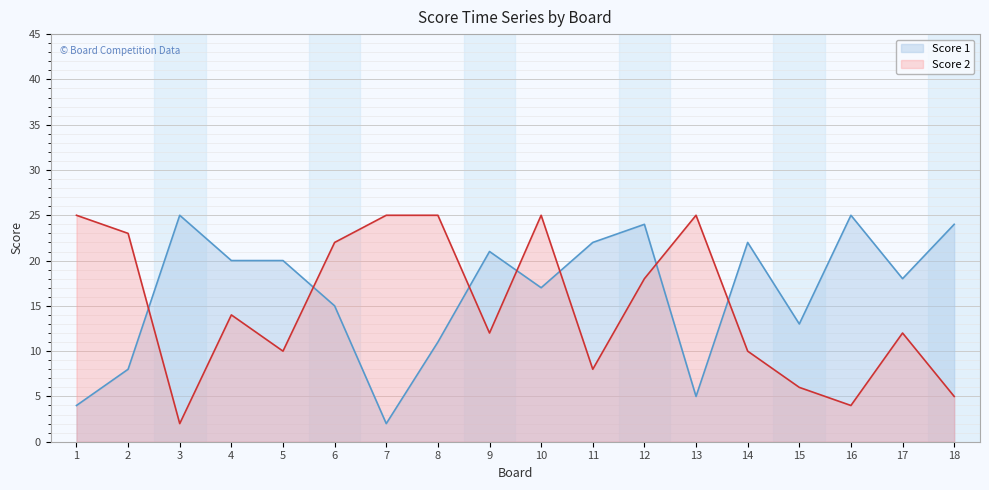

What is the value of the Score 1 point at the 4th from the left?

20